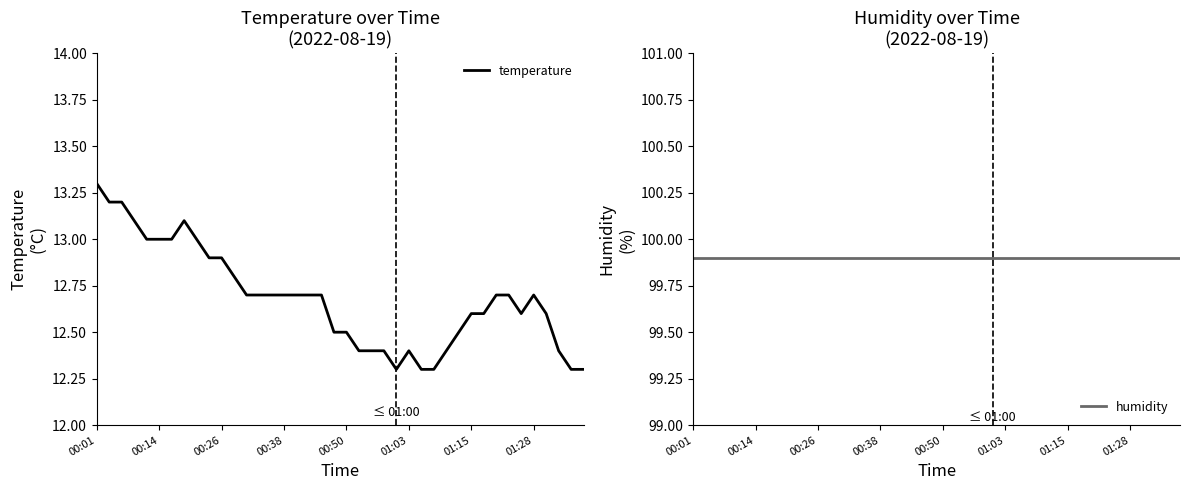

Which category has the lowest value in the temperature series?

24